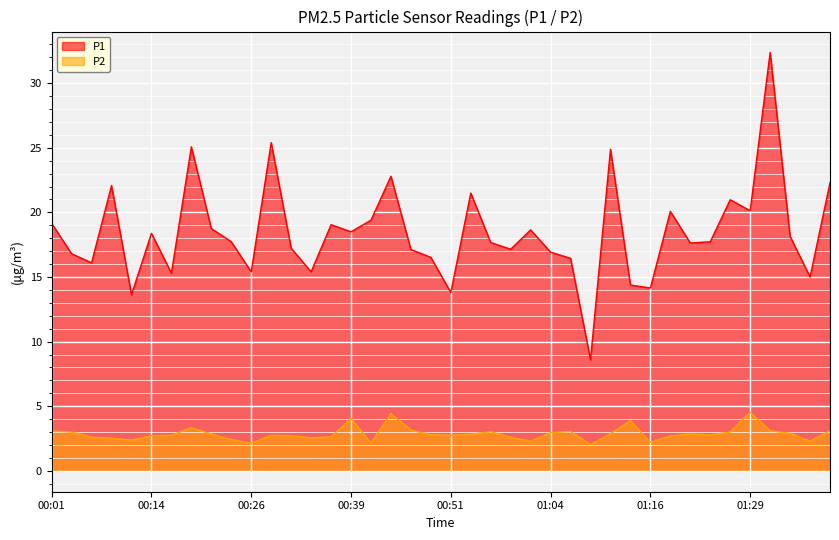

At 00:44, list the series in order from largest to smallest.

P1, P2